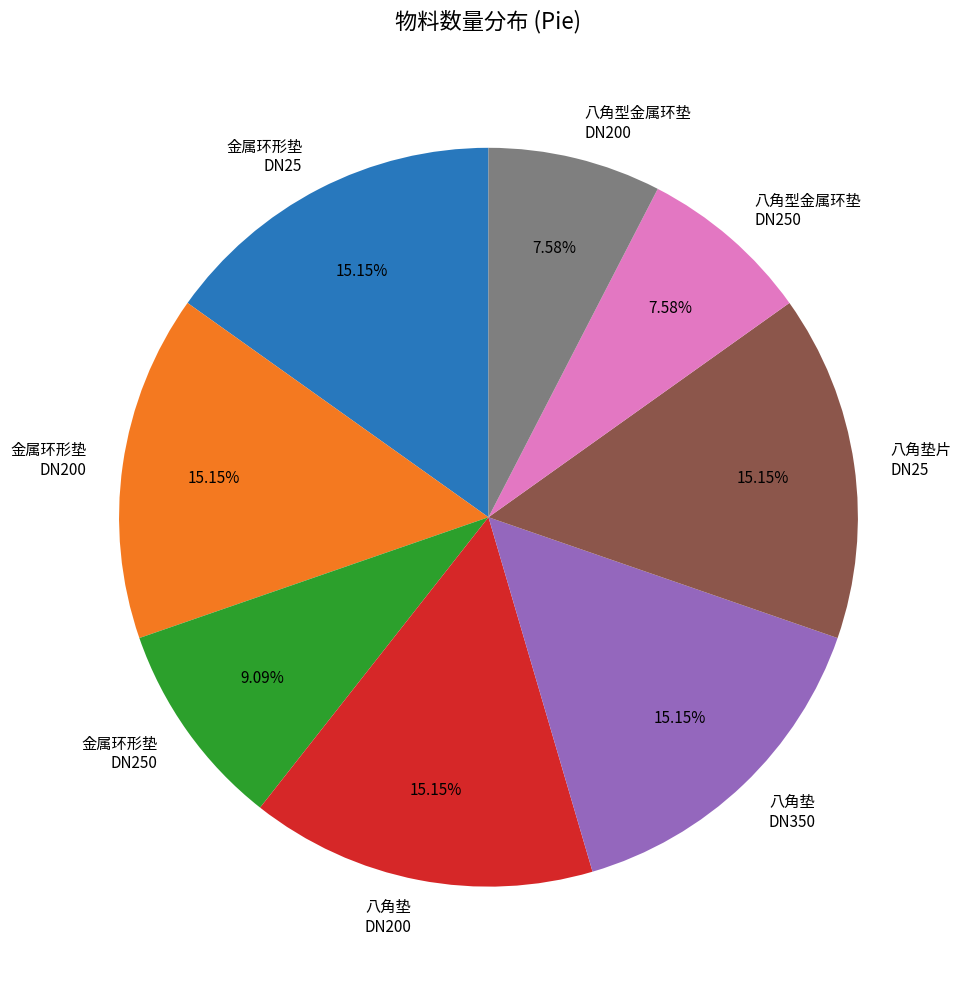

Between 八角垫 DN200 and 八角型金属环垫 DN250, which is larger?

八角垫 DN200